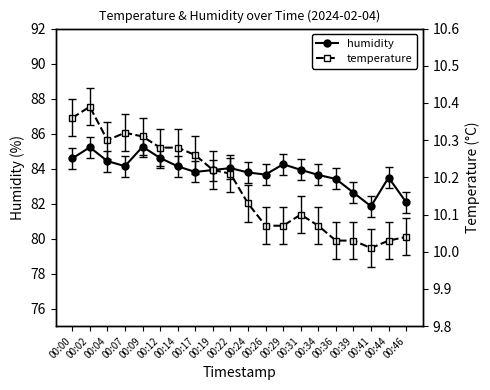

True or false: temperature has a value of 4.5 at 00:04.

False